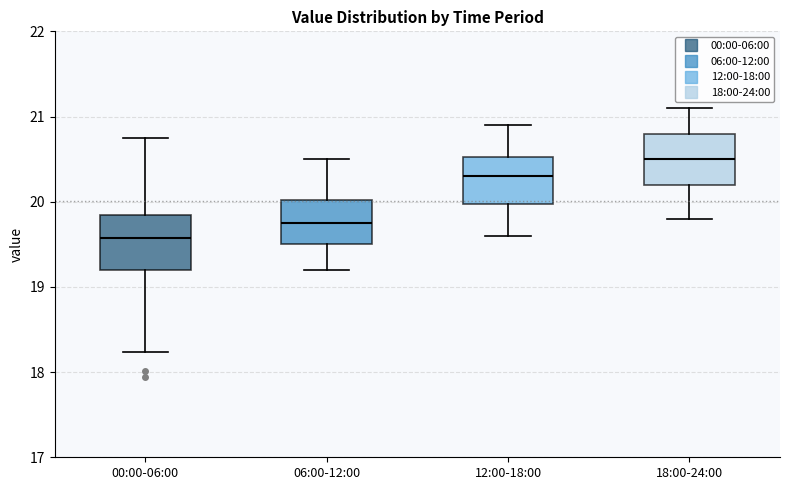

Reading left to right, transcribe this box plot: for each box, give where its median line is, the range the box spans, and where its two whiskers end, as read against the y-axis. The values are not printed on the chart, so give them approximately, as read against the axis.

00:00-06:00: median 19.6, box 19.2 to 19.8, whiskers 18.2 to 20.8
06:00-12:00: median 19.8, box 19.5 to 20.0, whiskers 19.2 to 20.5
12:00-18:00: median 20.3, box 20.0 to 20.5, whiskers 19.6 to 20.9
18:00-24:00: median 20.5, box 20.2 to 20.8, whiskers 19.8 to 21.1